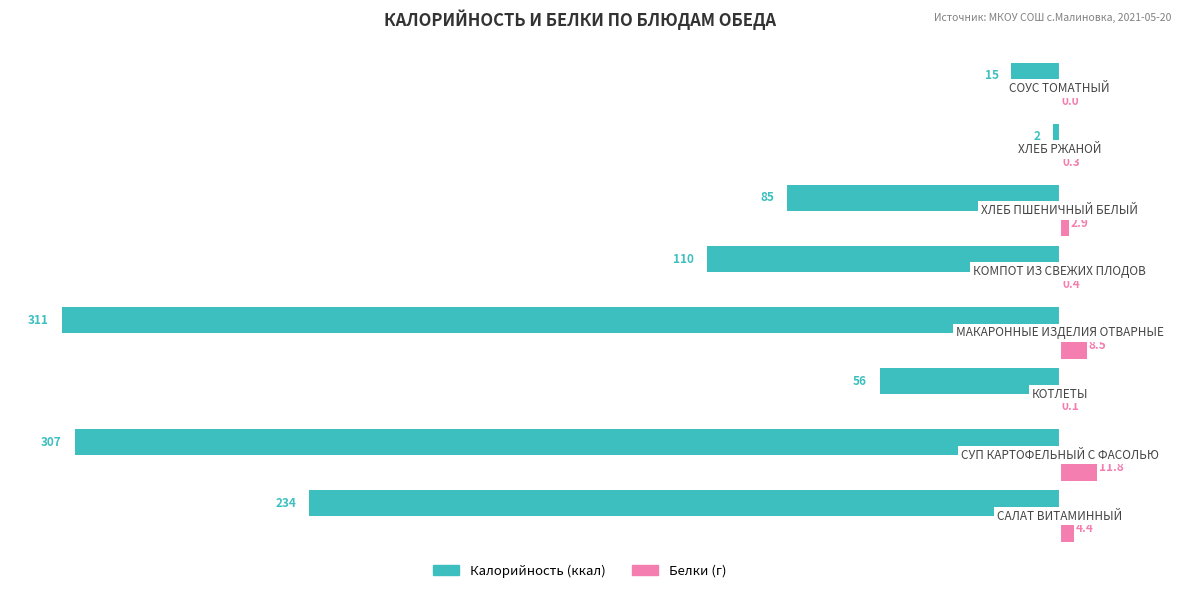

What is the greatest value displayed?

11.8